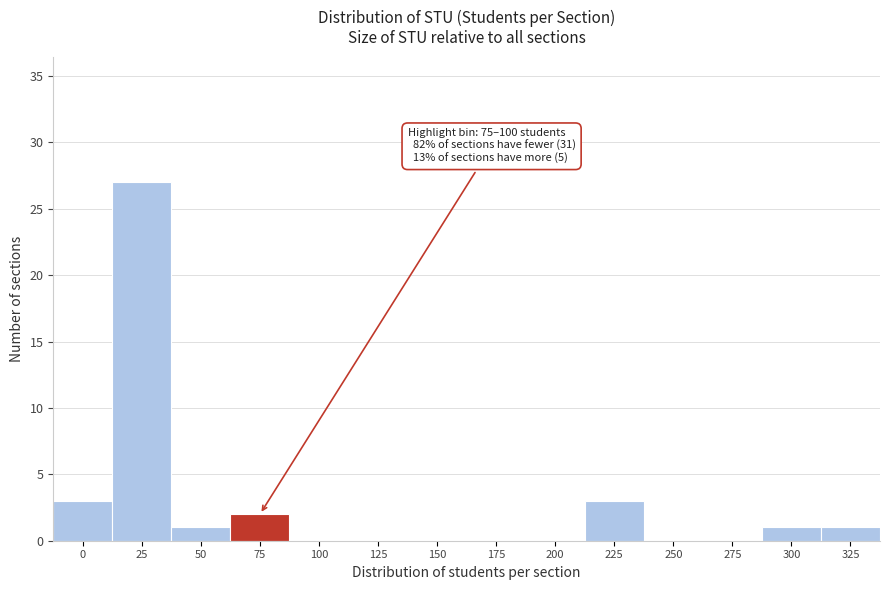

Reading left to right, what are all the values shown in this chart?

0=3	25=27	50=1	75=2	100=0	125=0	150=0	175=0	200=0	225=3	250=0	275=0	300=1	325=1